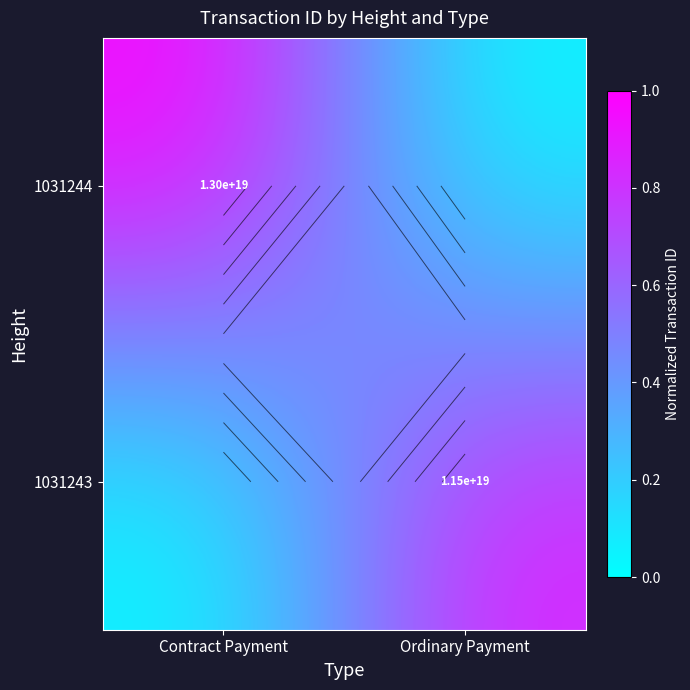

Which has a higher value, Ordinary Payment or Contract Payment?

Contract Payment